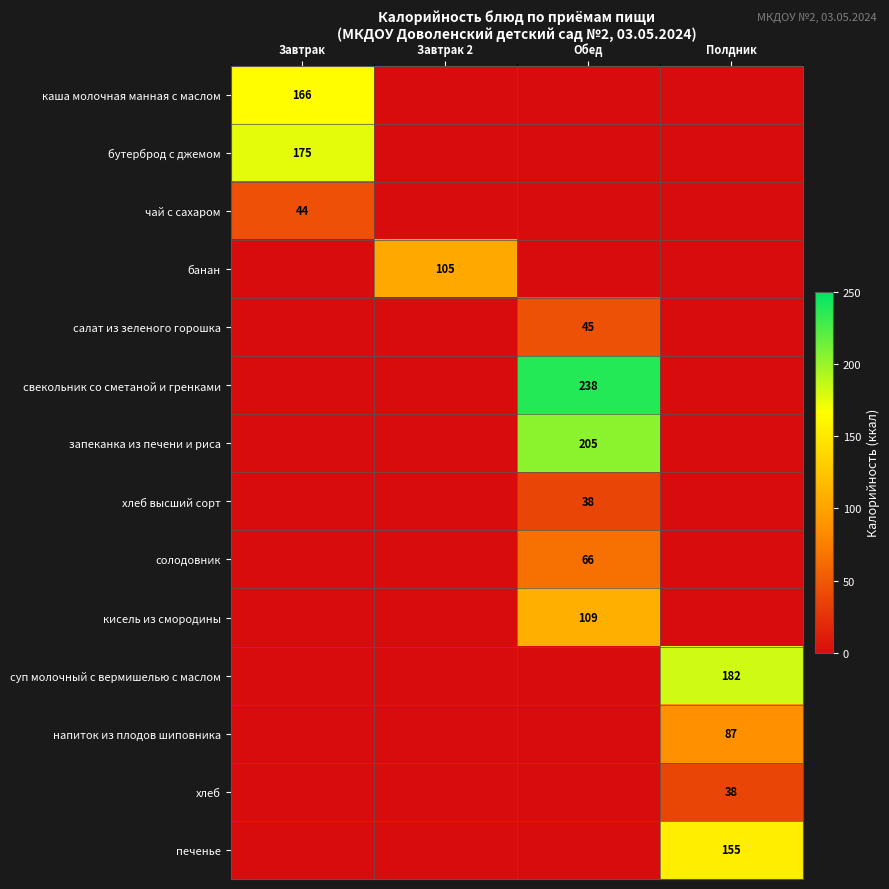

At how many categories does at least one series exceed 170?

3